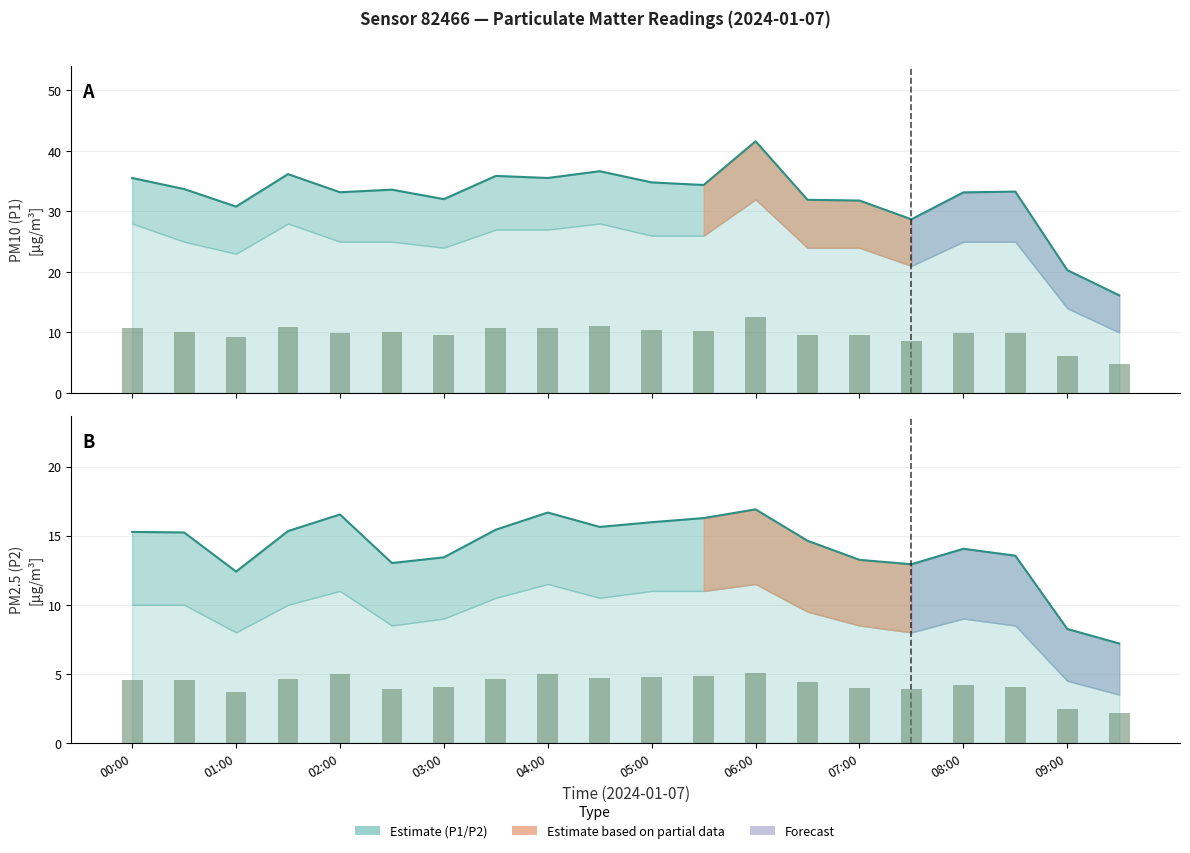

Reading left to right, extract all data points from this chart.

P1: 35.5	33.7	30.8	36.2	33.2	33.6	32.0	35.9	35.5	36.6	34.8	34.4	41.6	31.9	31.8	28.7	33.1	33.3	20.3	16.1
P2: 15.3	15.2	12.4	15.3	16.5	13.0	13.4	15.4	16.7	15.6	16.0	16.3	16.9	14.6	13.2	12.9	14.1	13.6	8.2	7.2